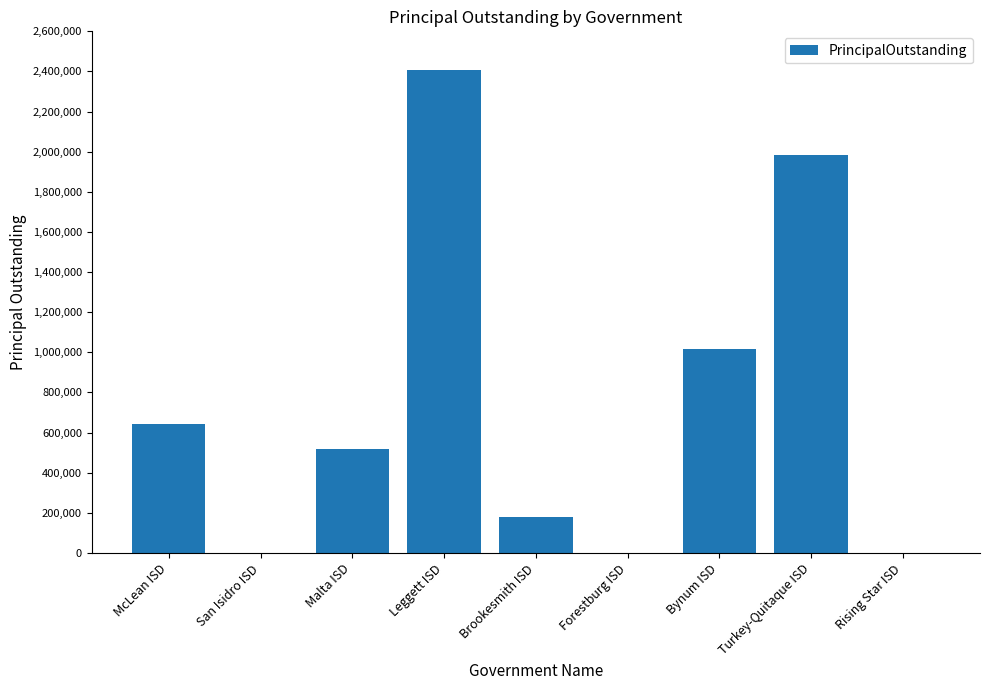

Count the number of data series in this chart.

1